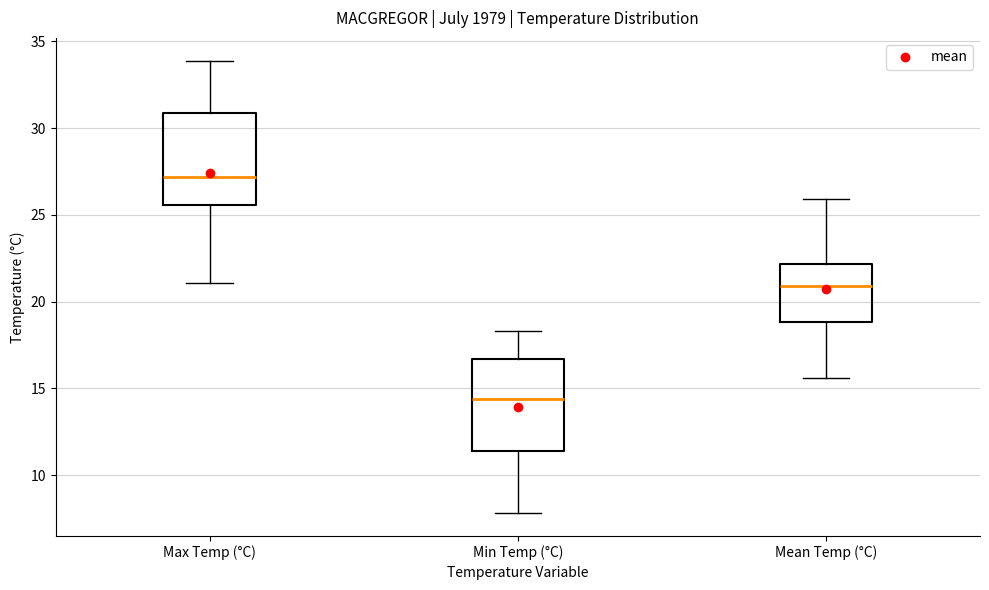

Reading left to right, read every box against the y-axis: the position of its median line, the range the box covers, and the ends of its whiskers. The values are not printed on the chart, so give them approximately, as read against the axis.

Max Temp (°C): median 27.0, box 25.5 to 31.0, whiskers 21.0 to 34.0
Min Temp (°C): median 14.5, box 11.5 to 16.5, whiskers 8.0 to 18.5
Mean Temp (°C): median 21.0, box 19.0 to 22.0, whiskers 15.5 to 26.0